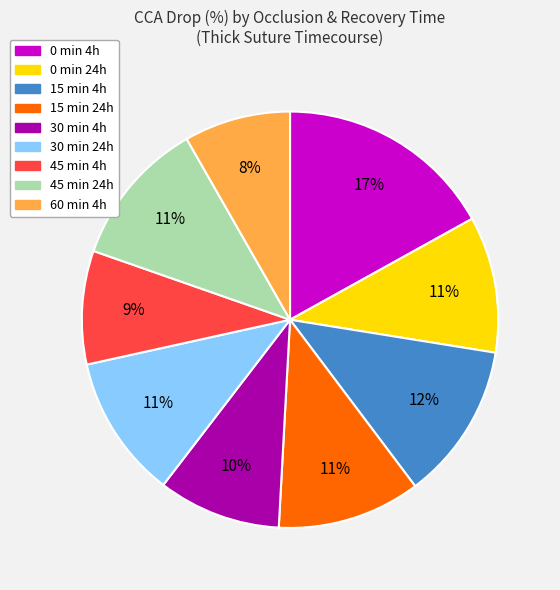

Is there any slice that represents more than half of the pie?

No